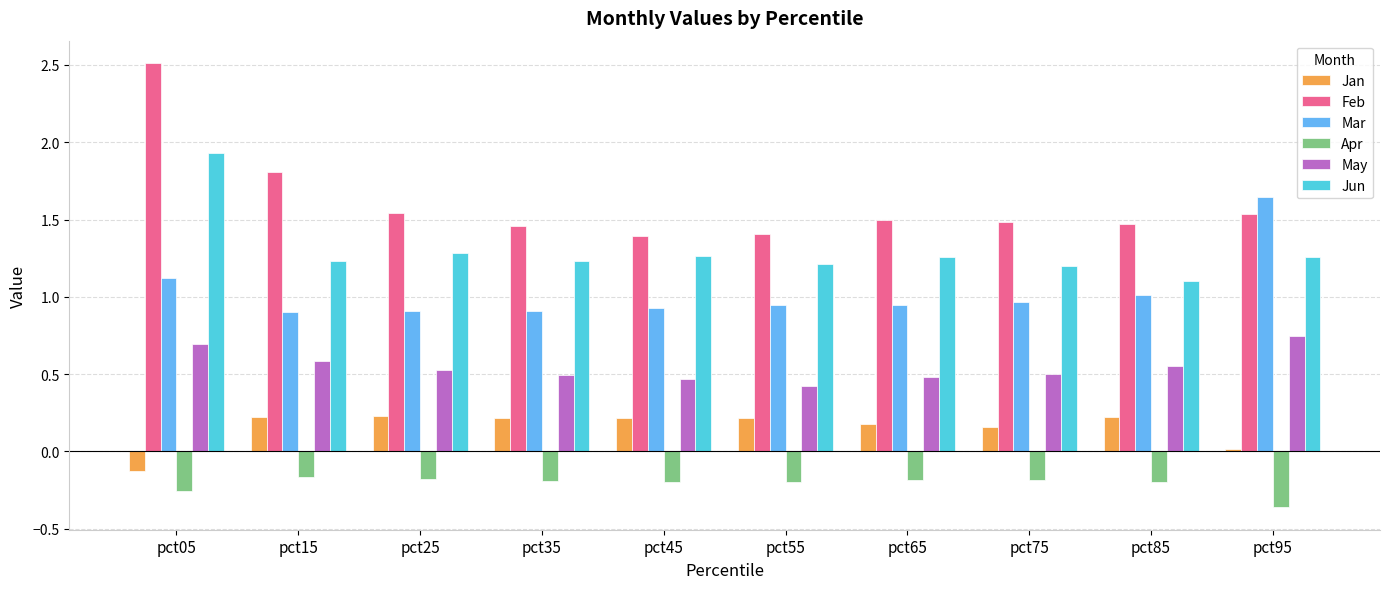

True or false: Jan has a value of 0.2 at pct35.

True